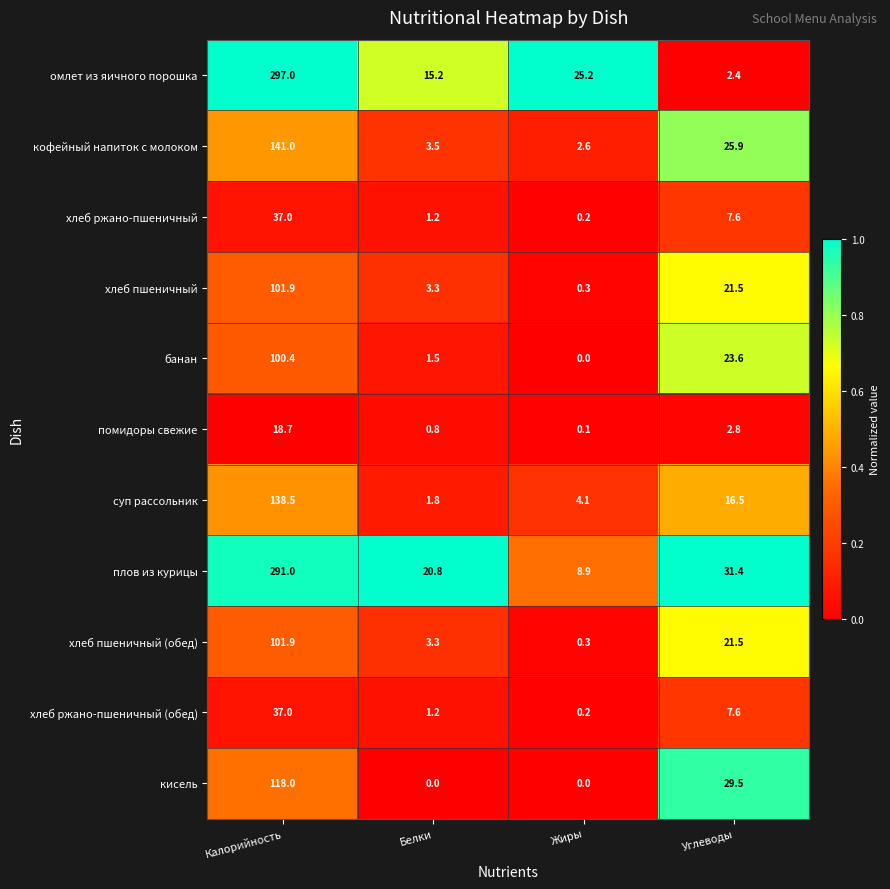

What is the difference between the second highest and minimum values in the хлеб ржано-пшеничный (обед) series?

7.4